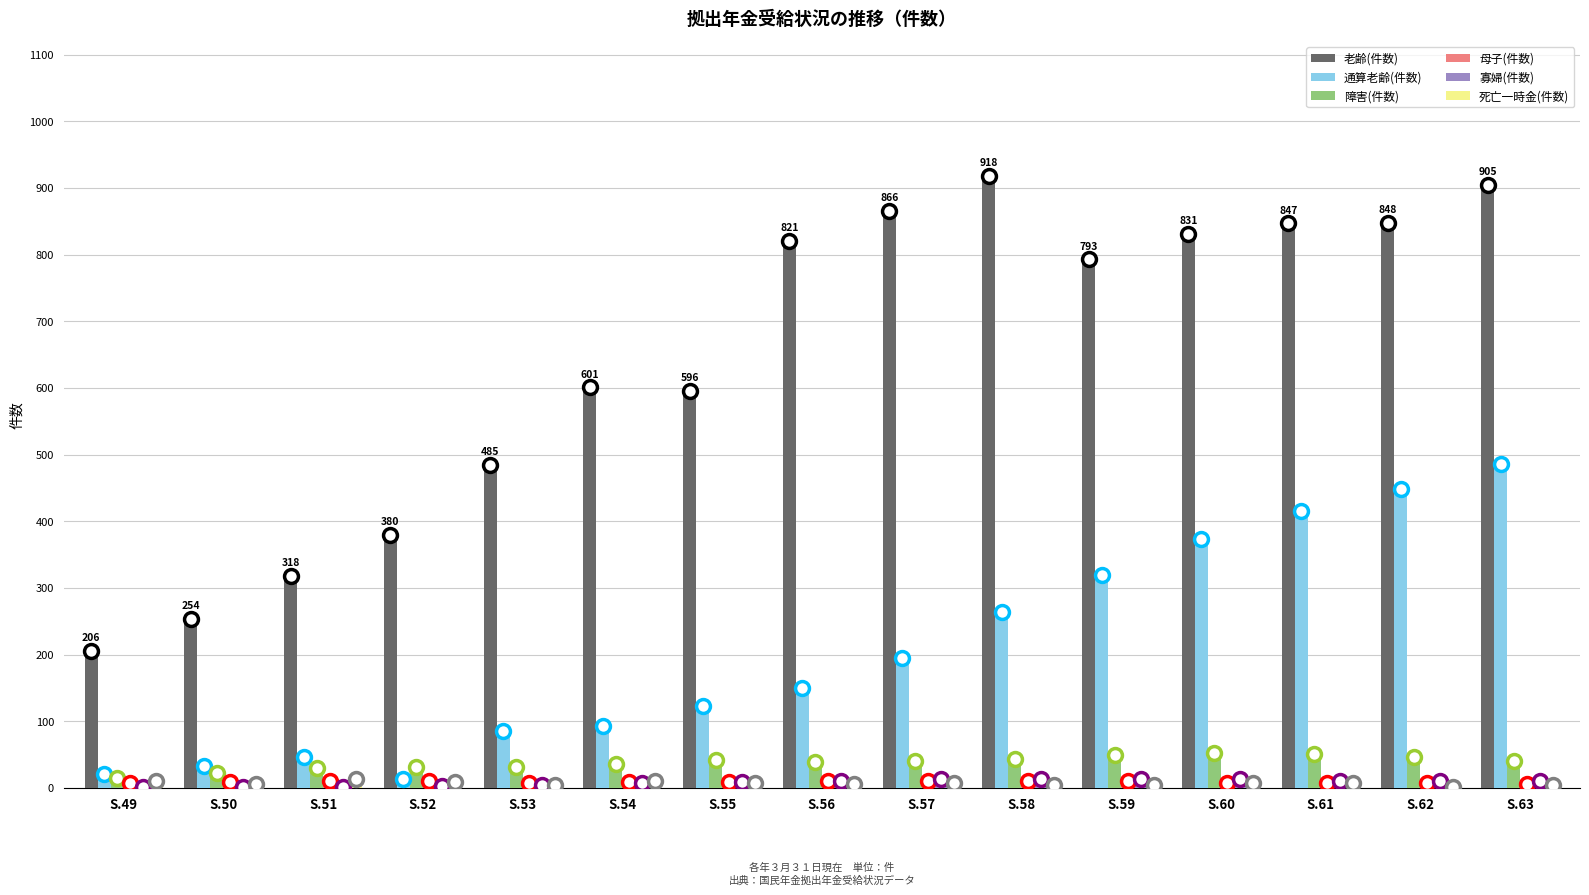

Are the bars horizontal?

No